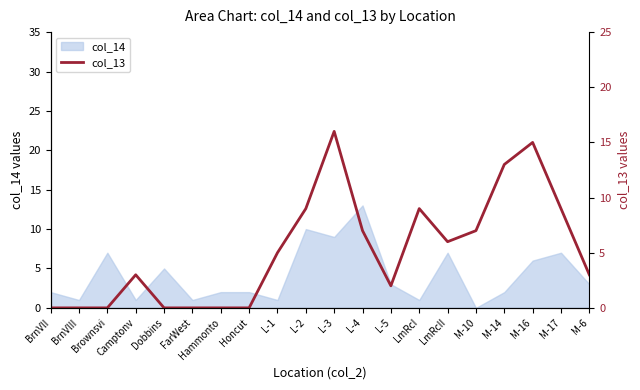

The chart shows a value of 11 at BrnVlI. True or false?

False